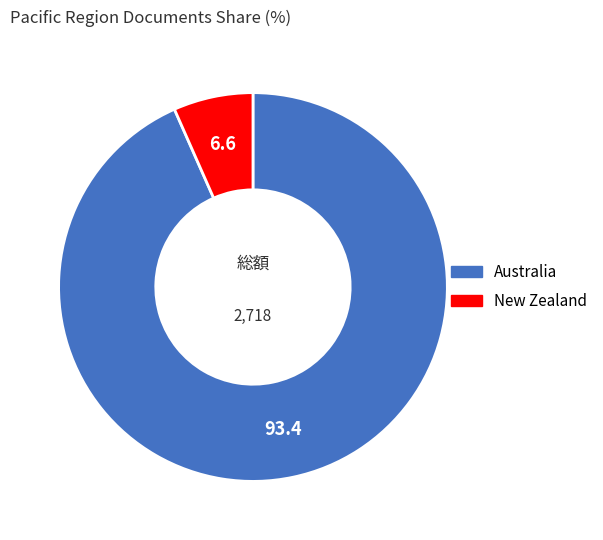

How many segments does this pie chart have?

2